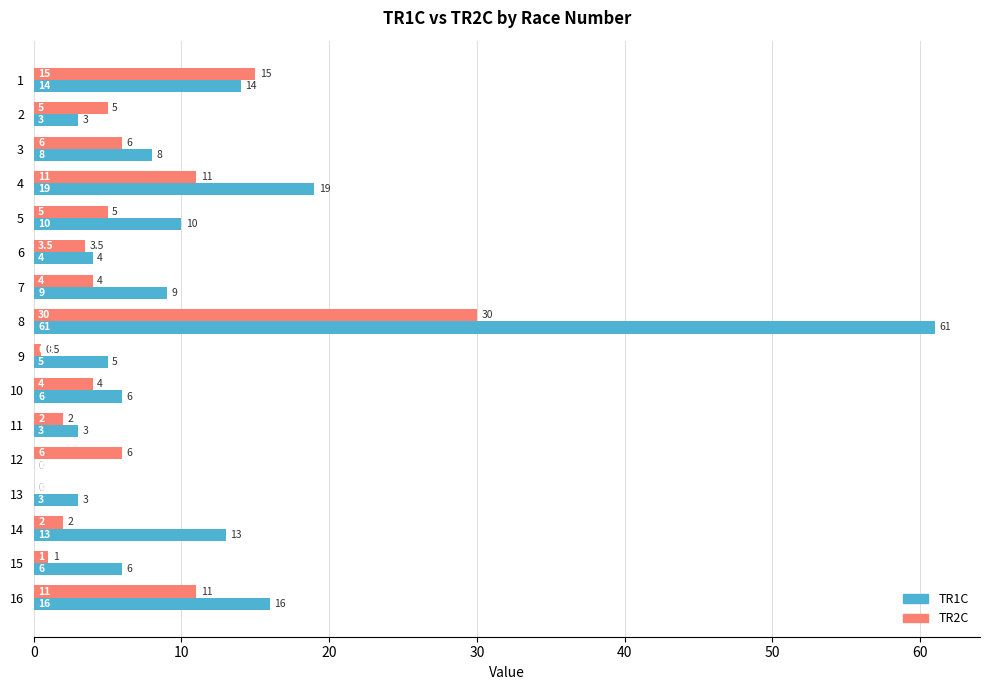

Is it true that TR1C equals 17.8 at 5?

False